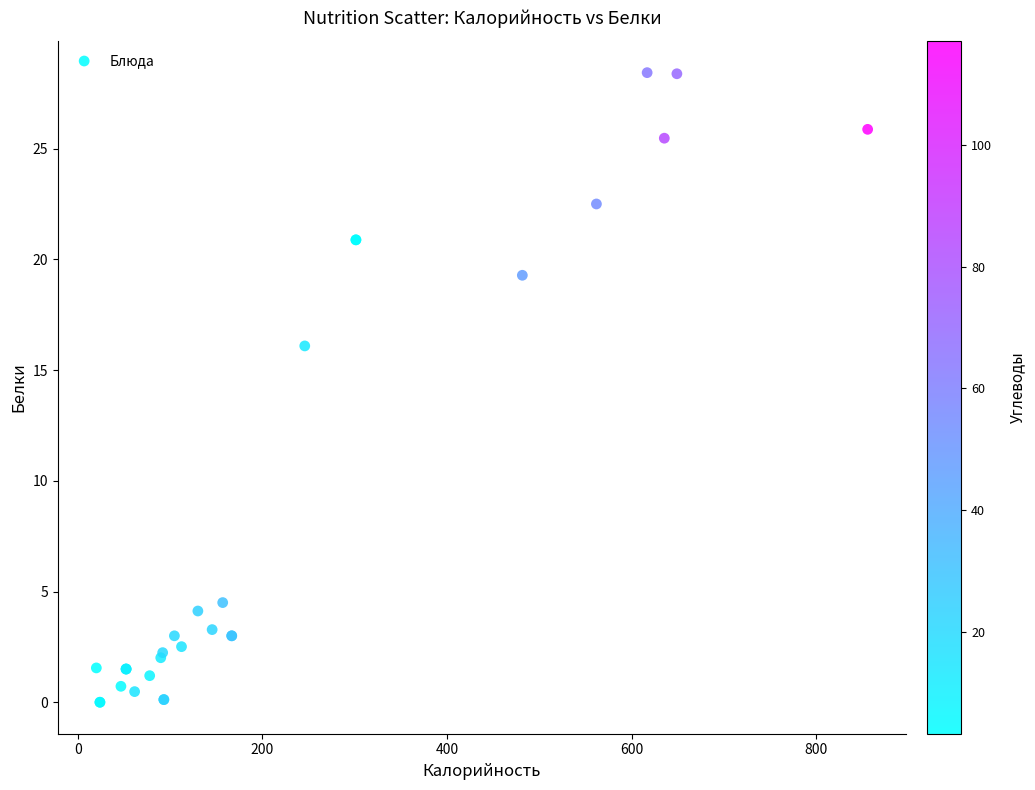

What Y value in the scatter plot is closest to 14?

16.1